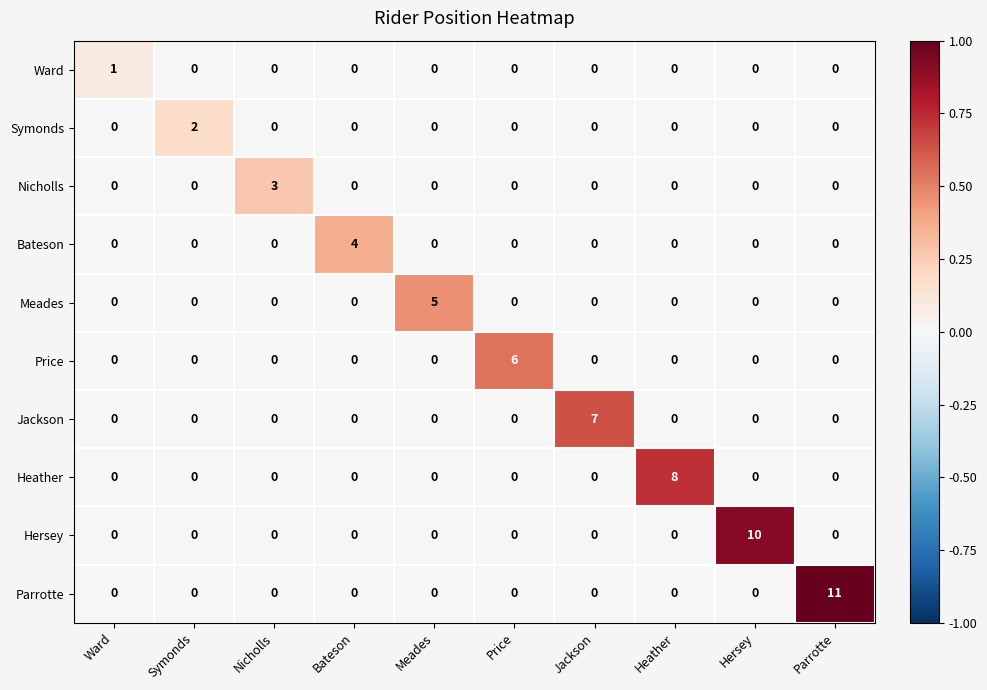

What is the spread (max minus min) of values at Jackson?

7